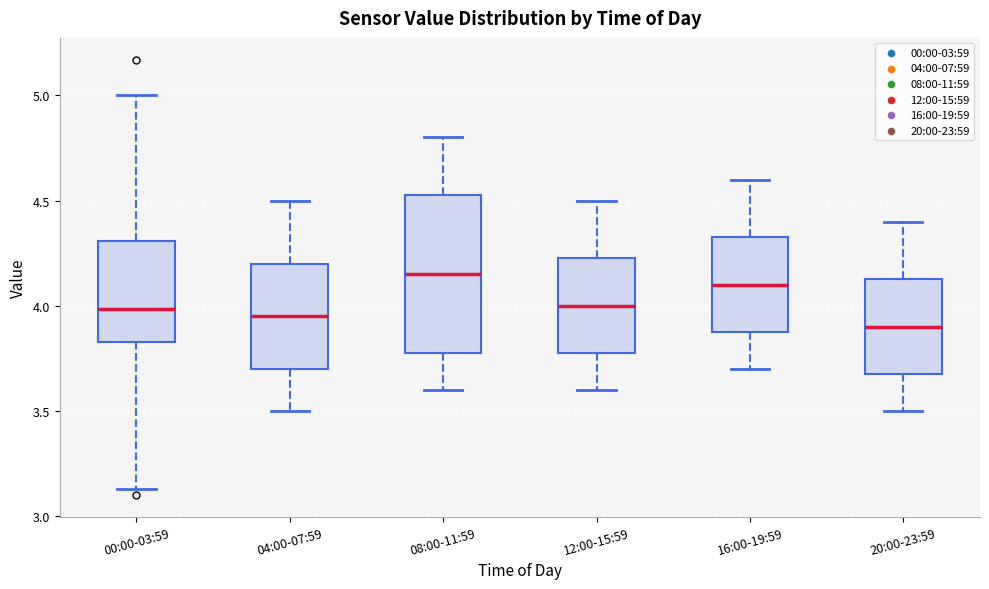

Which box is the tallest, from its lower edge to its upper edge?

08:00-11:59